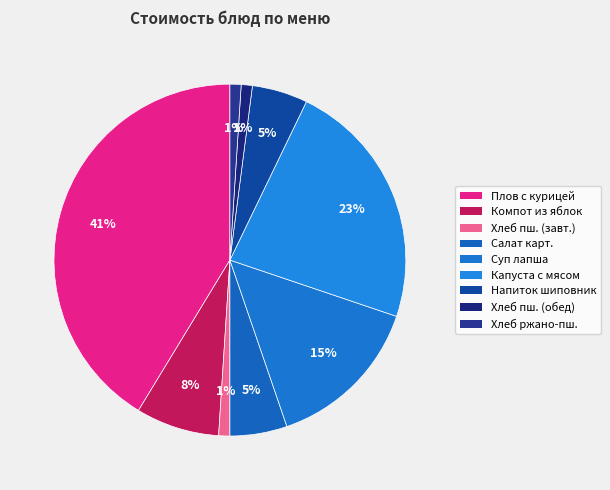

Count the number of slices in the pie.

9